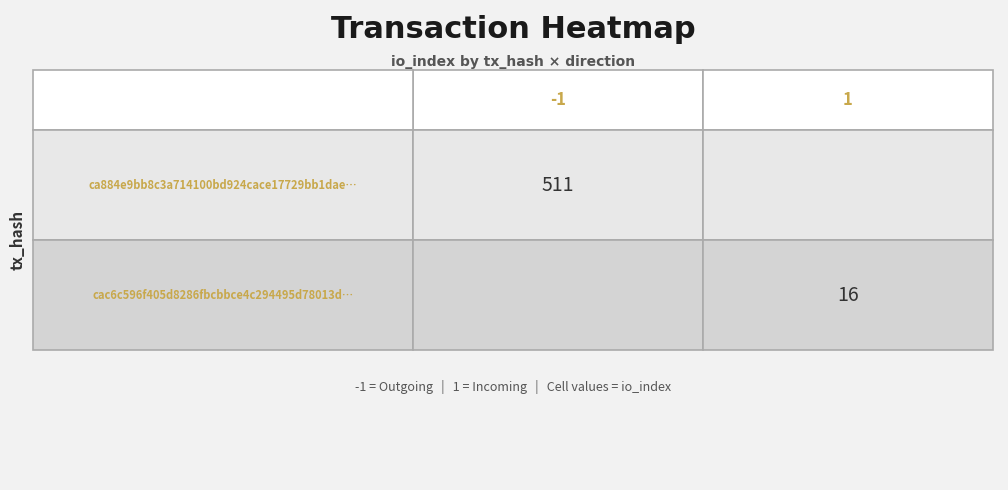

The value of cac6c596f405d8286fbcbbce4c294495d78013d at io_index is 28. True or false?

False